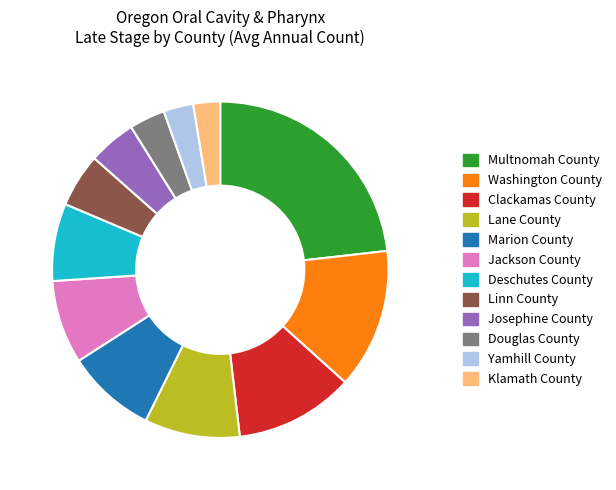

Which category has the biggest portion of the pie?

Multnomah County